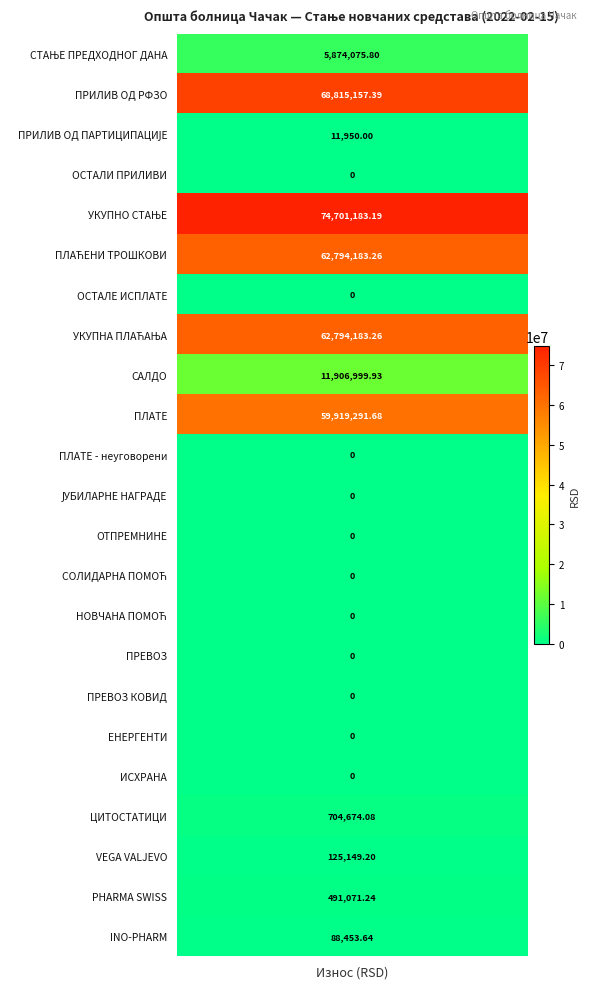

How many data points are less than 11950?

11